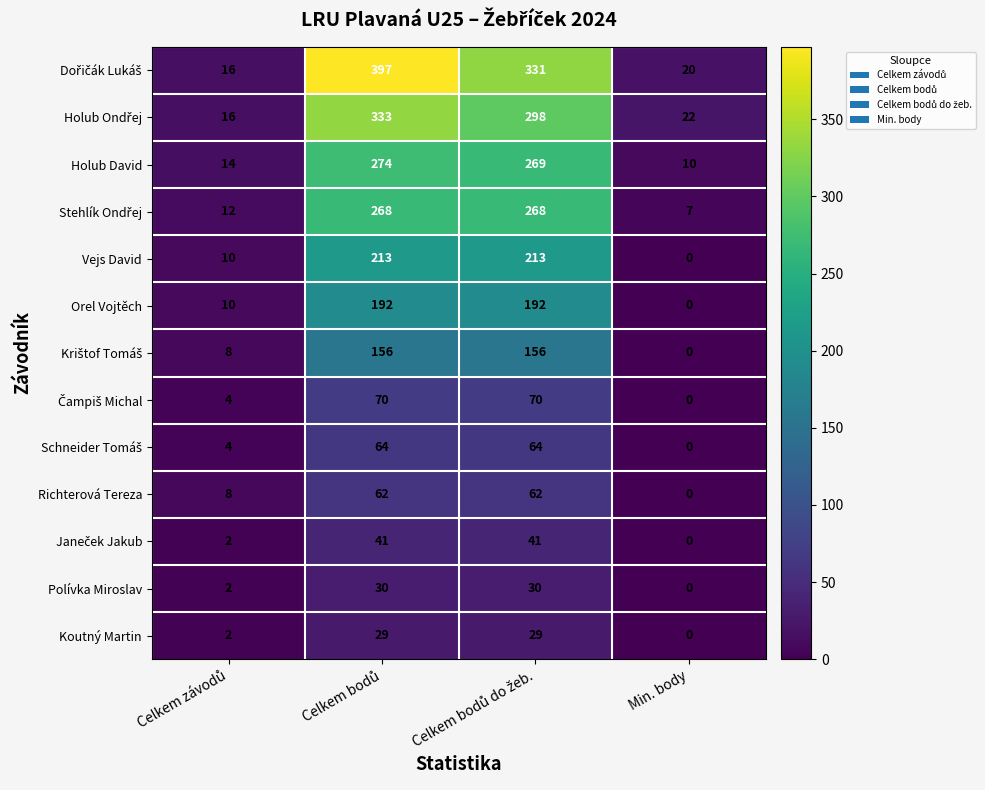

At which label does Polívka Miroslav reach its minimum?

Min. body